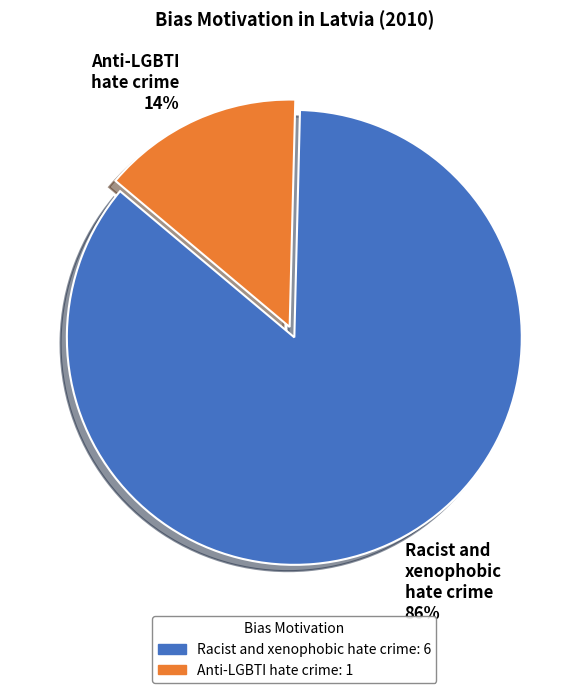

How many segments does this pie chart have?

2